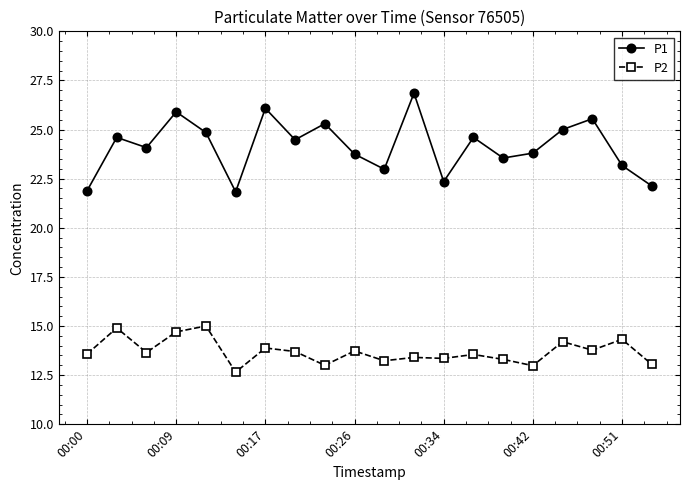

What is the difference between the maximum and second lowest values in the P2 series?

2.0